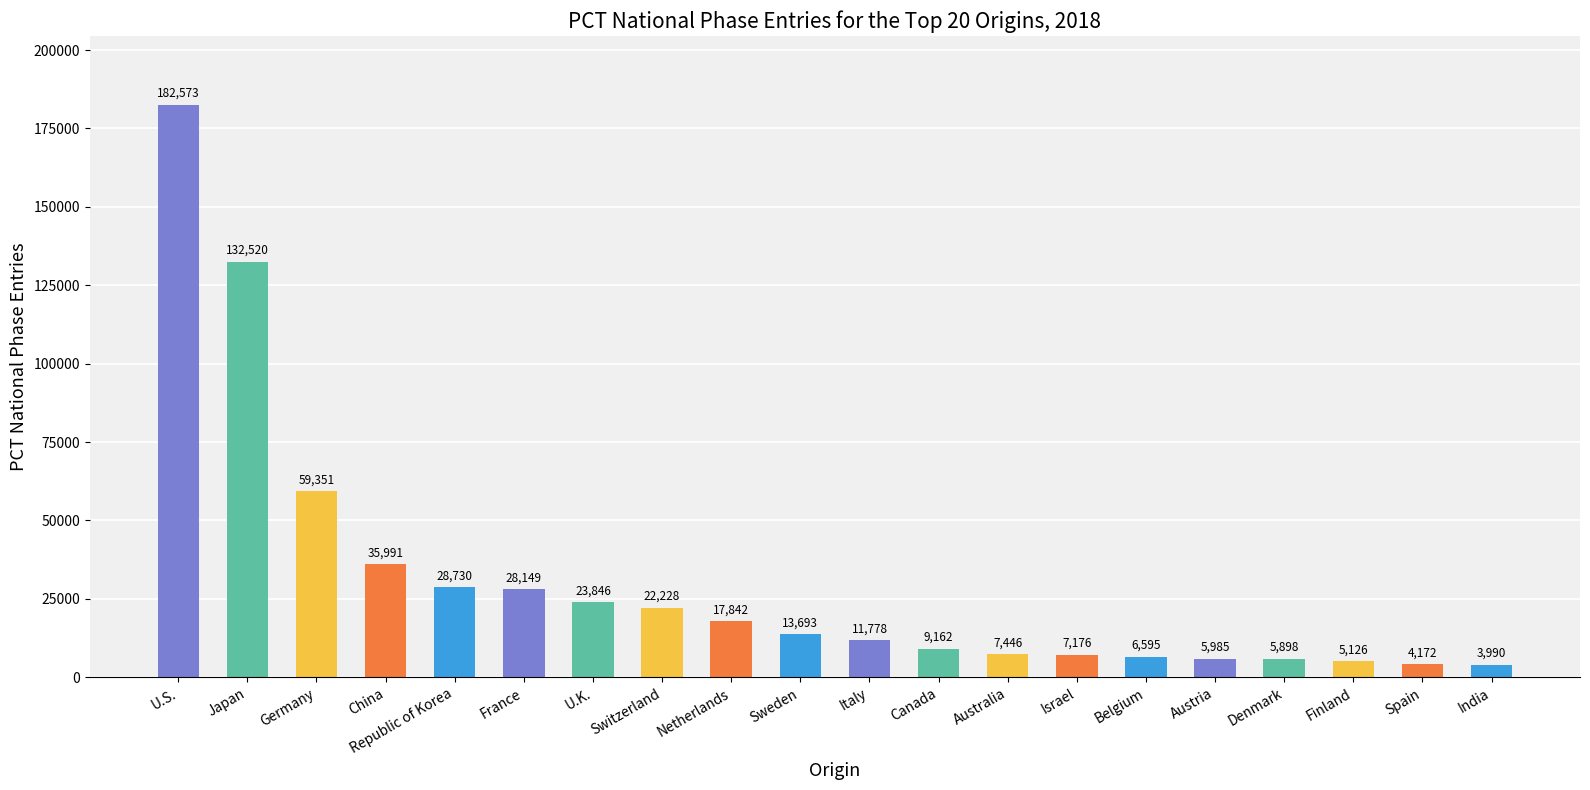

Which has a higher value, France or Japan?

Japan